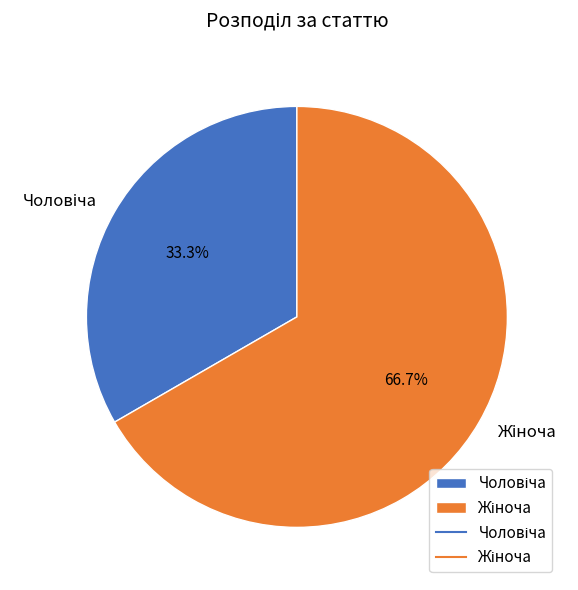

How many segments does this pie chart have?

2